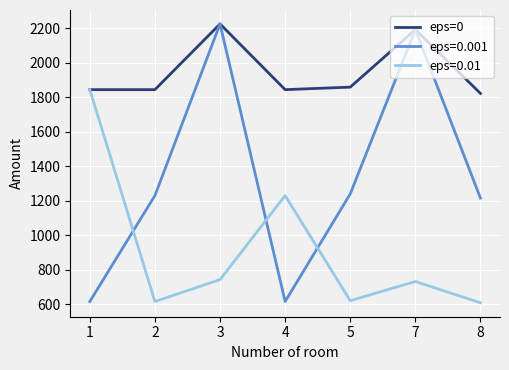

At 2, list the series in order from smallest to largest.

eps=0.01, eps=0.001, eps=0